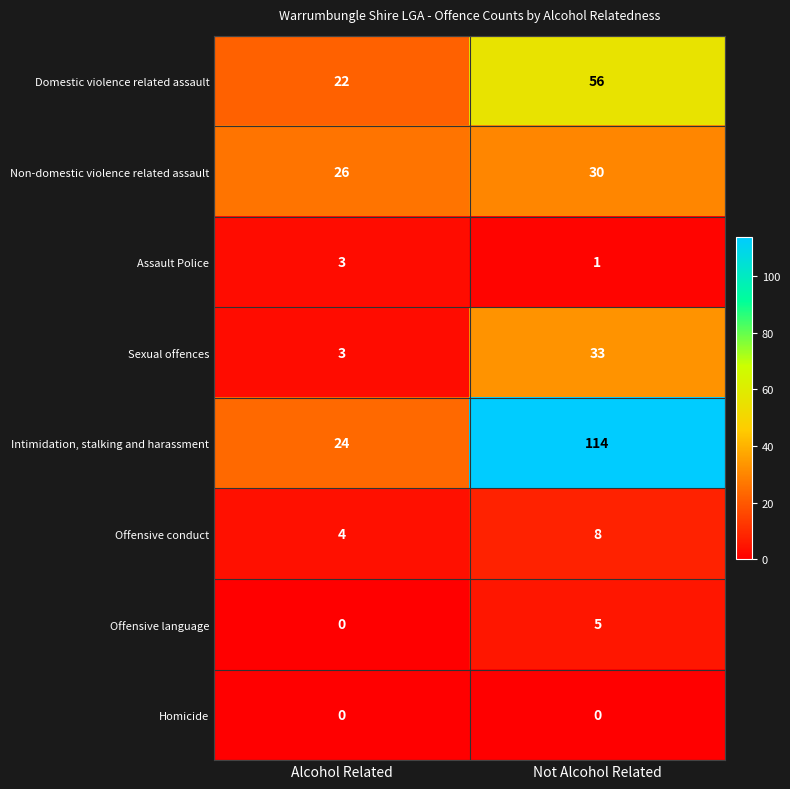

The value of Assault Police at Alcohol Related is 3. True or false?

True